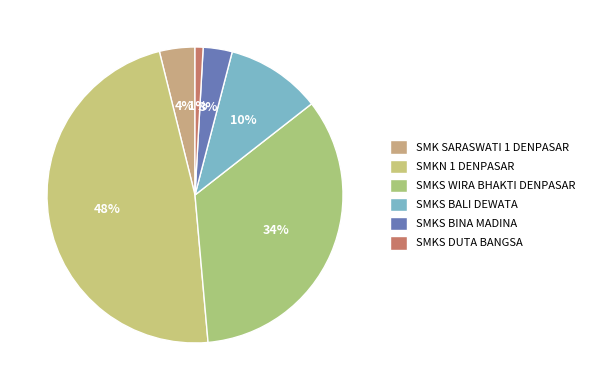

Rank the categories by value from lowest to highest.

SMKS DUTA BANGSA, SMKS BINA MADINA, SMK SARASWATI 1 DENPASAR, SMKS BALI DEWATA, SMKS WIRA BHAKTI DENPASAR, SMKN 1 DENPASAR